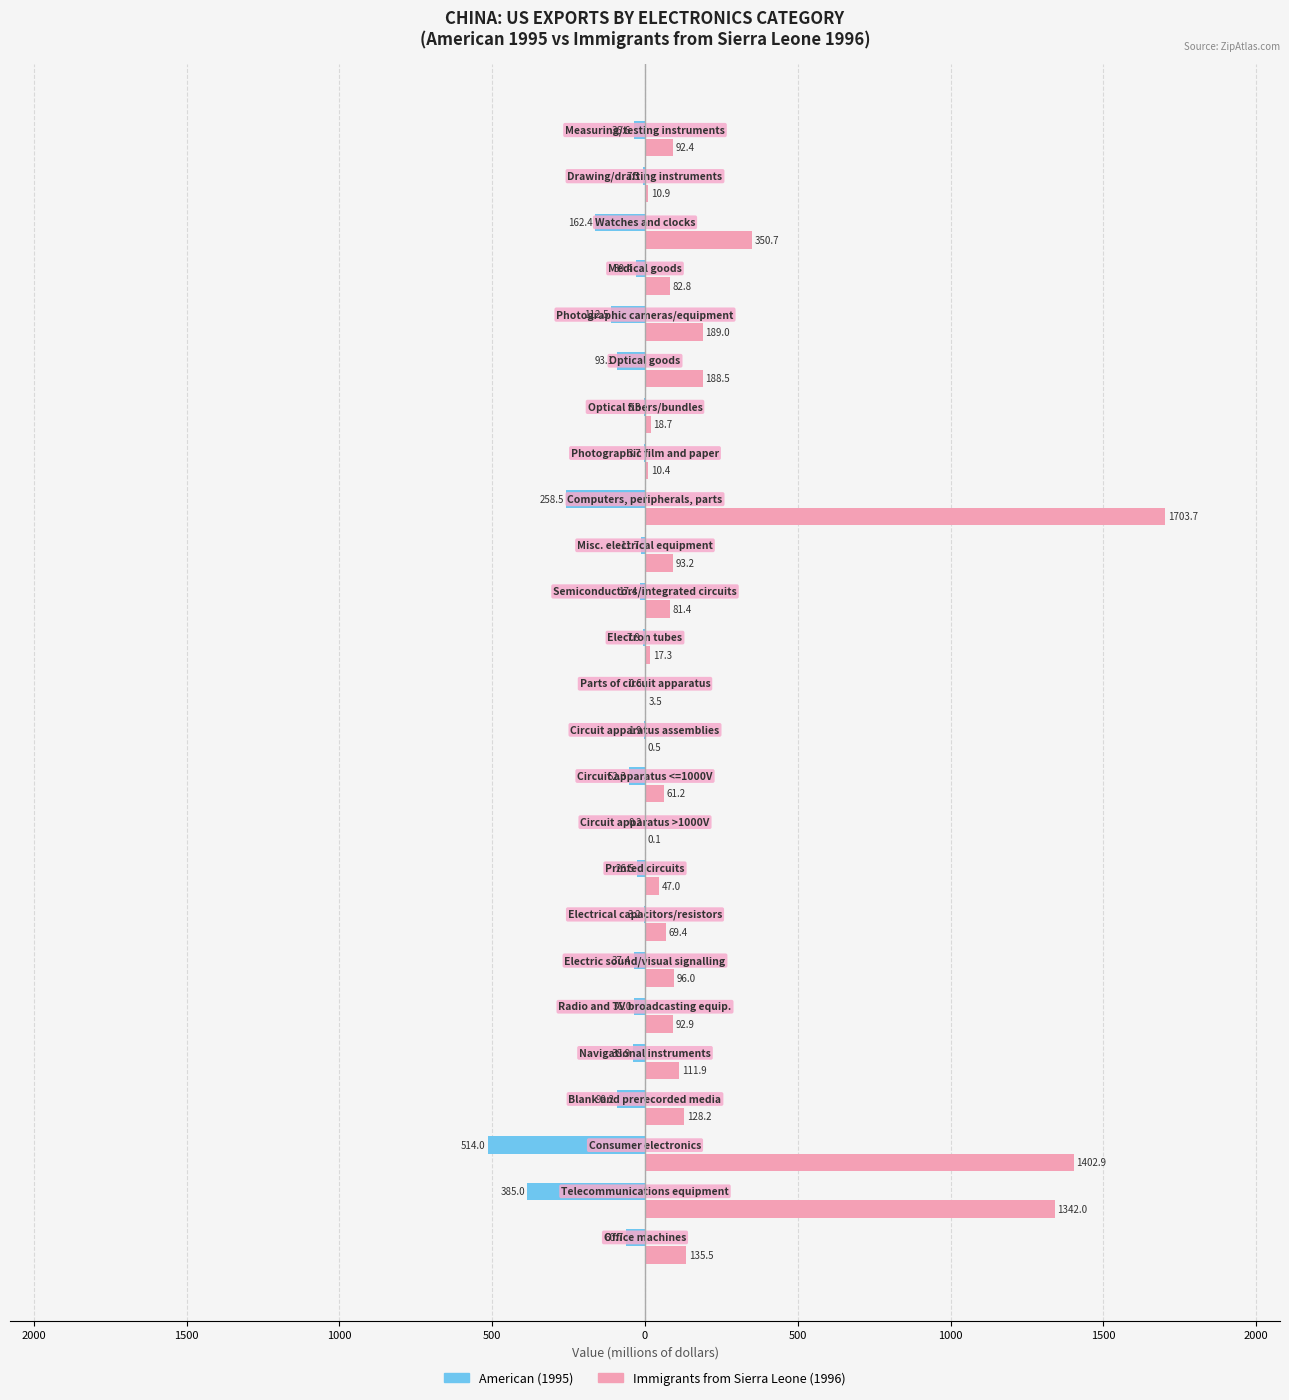

What are all the series names shown in the legend?

American (1995), Immigrants from Sierra Leone (1996)